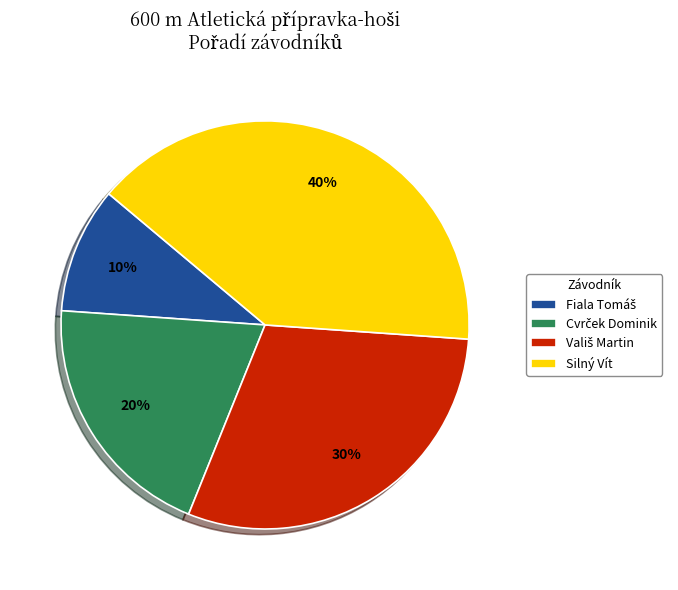

Count the number of slices in the pie.

4